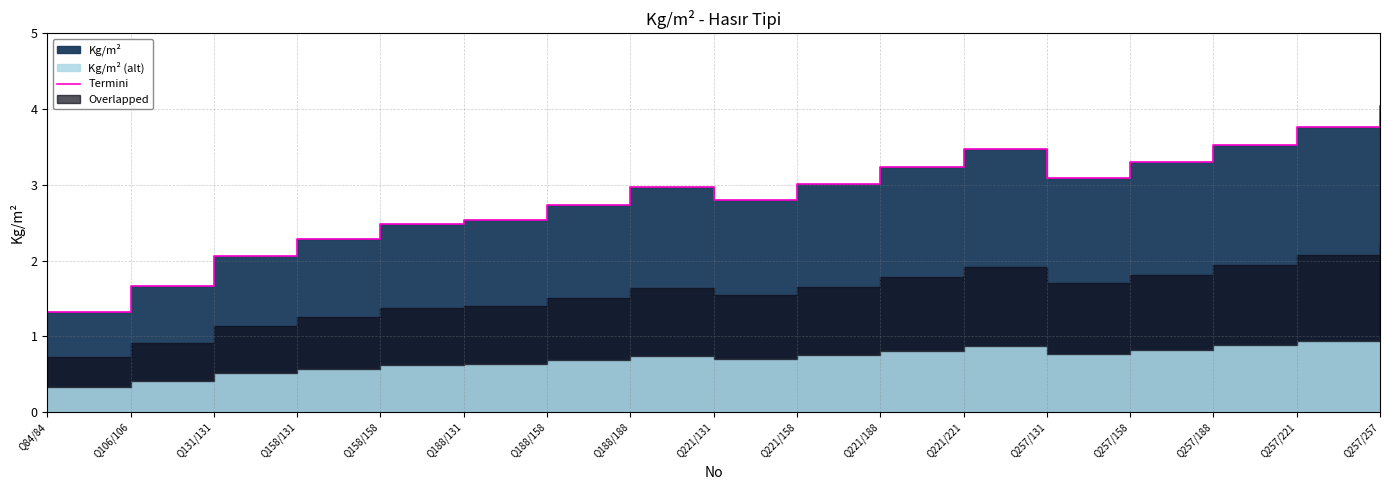

Which label corresponds to the largest value in the chart?

Q257/257